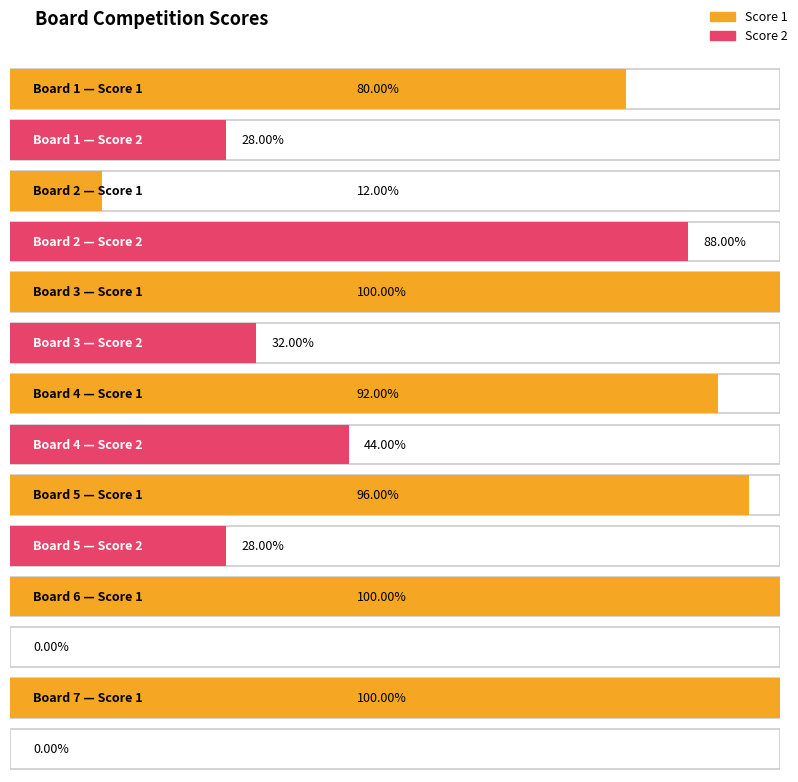

Which series has the largest range (max minus min)?

Score 1